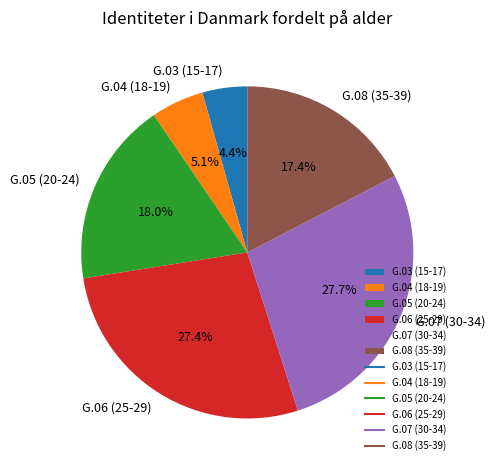

To the nearest percent, what percentage of the pie is G.05 (20-24)?

18%